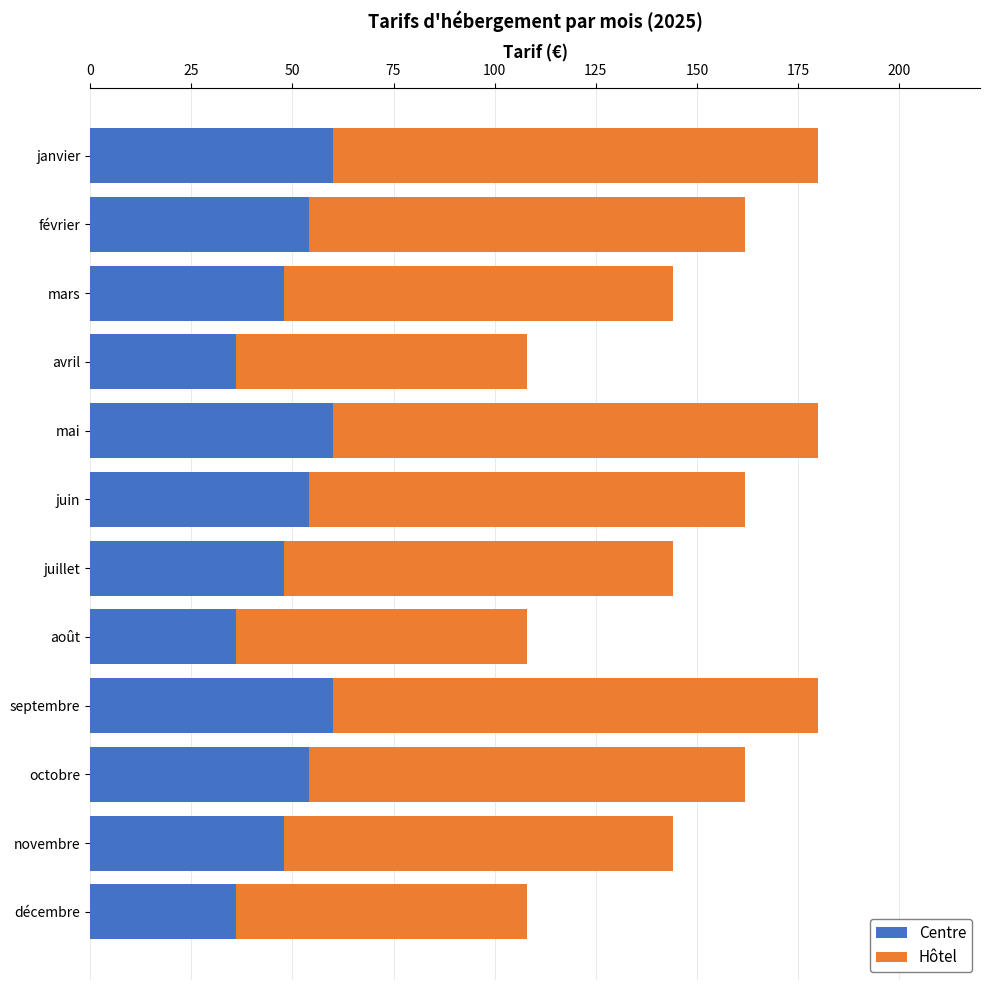

What is the total value across all series at juillet?

144